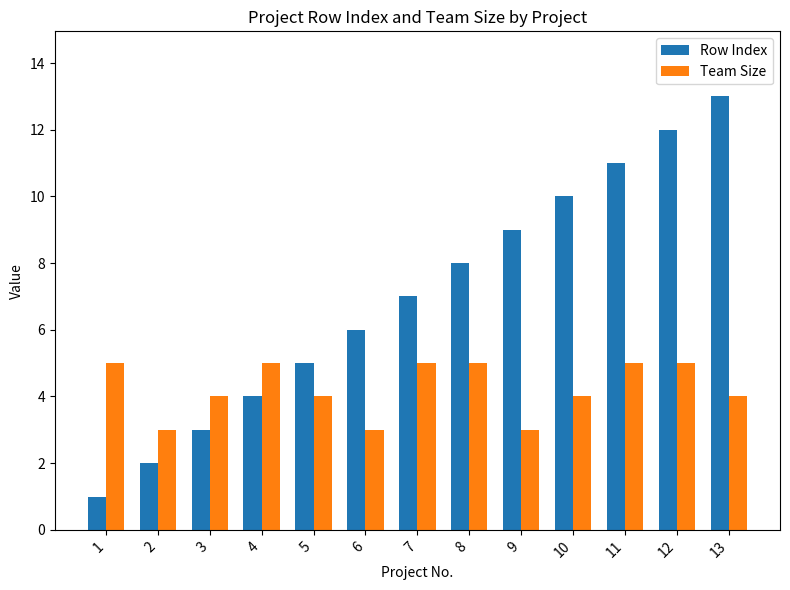

What is the minimum value for Row Index?

1